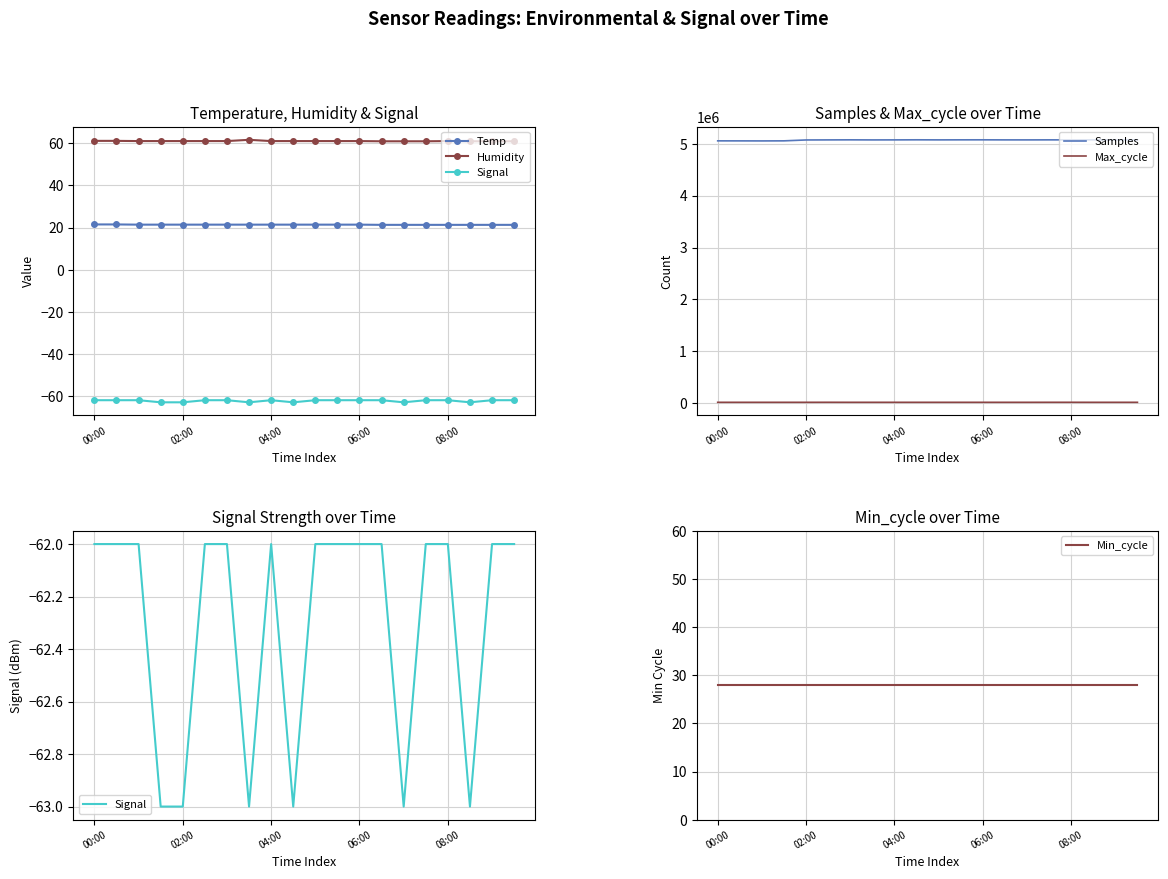

What is the total value across all series at 17?

5094523.3